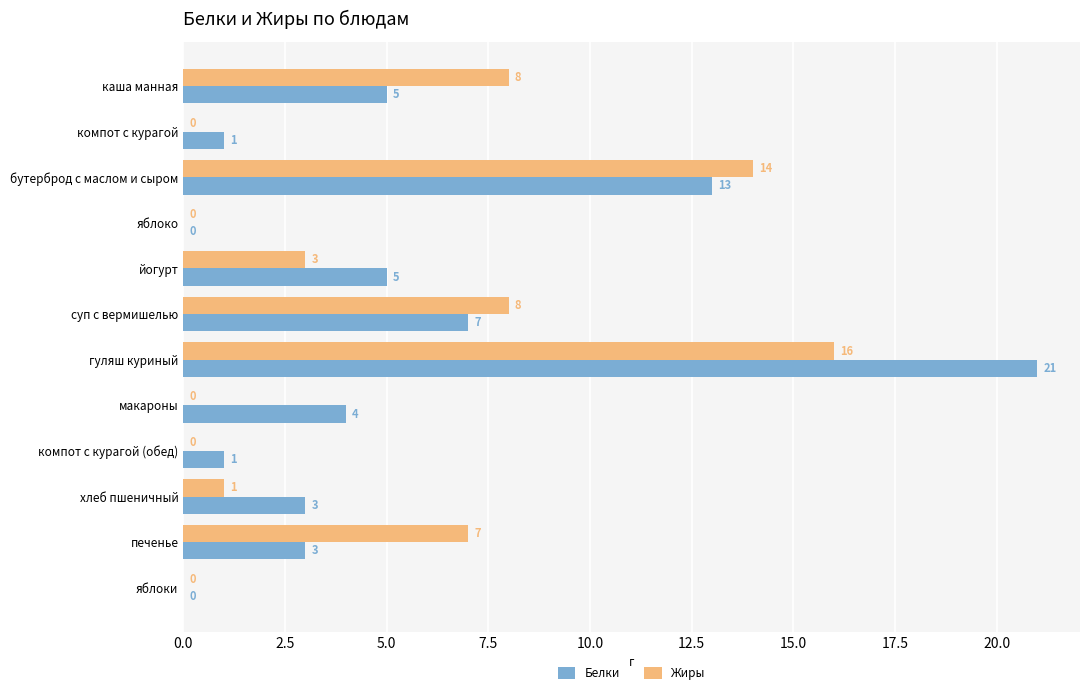

Is it true that Жиры equals 0 at компот с курагой?

True